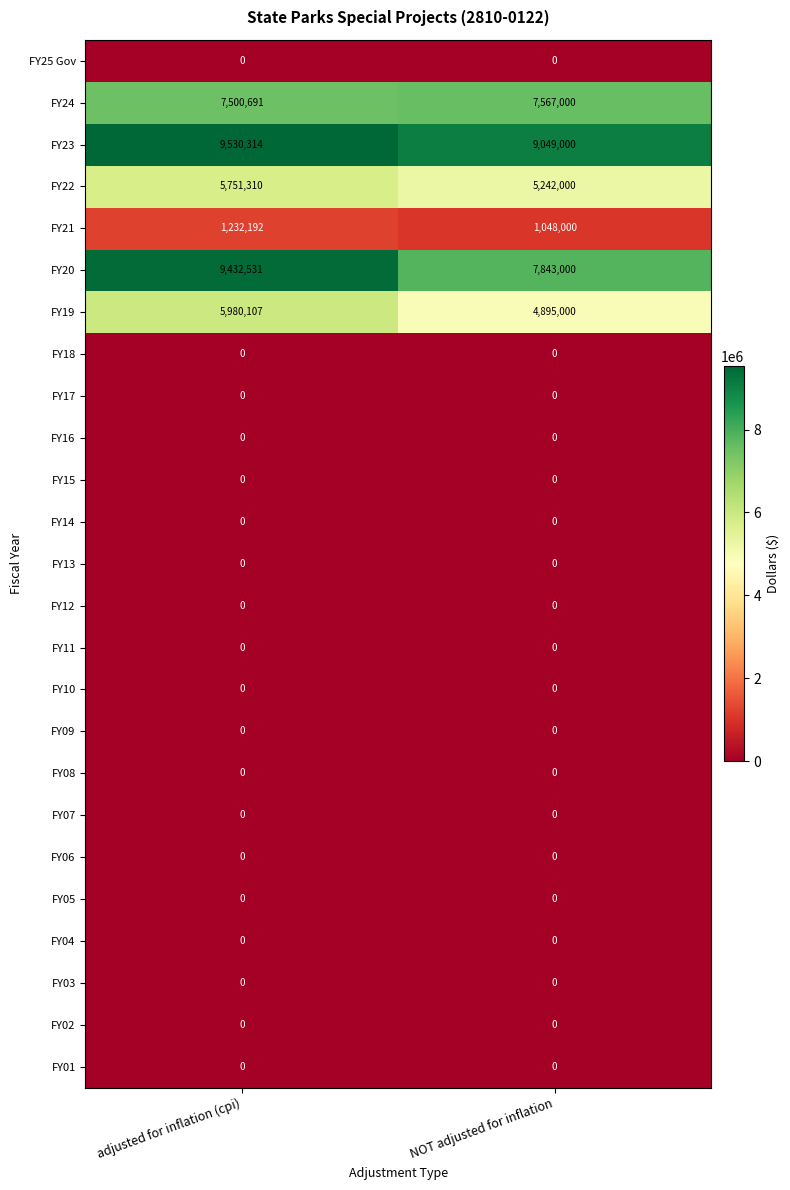

What is the total value across all series at NOT adjusted for inflation?

35644000